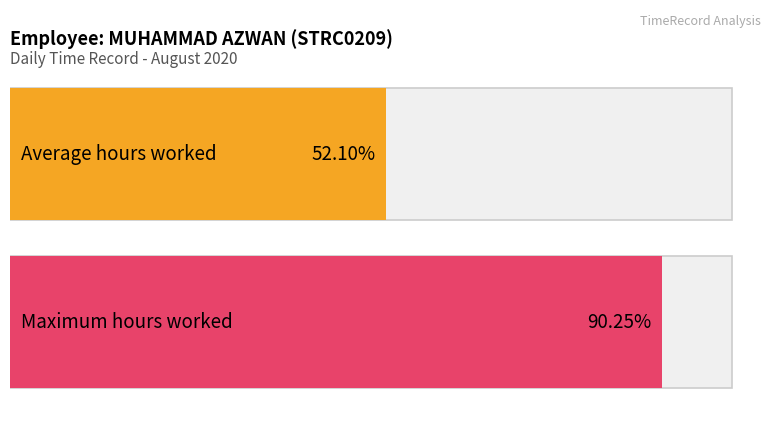

How many series are shown in this chart?

2